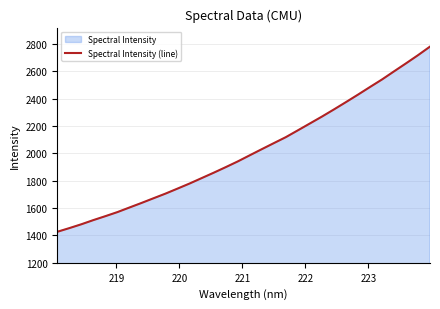

Count the number of values greater than 1986.

16